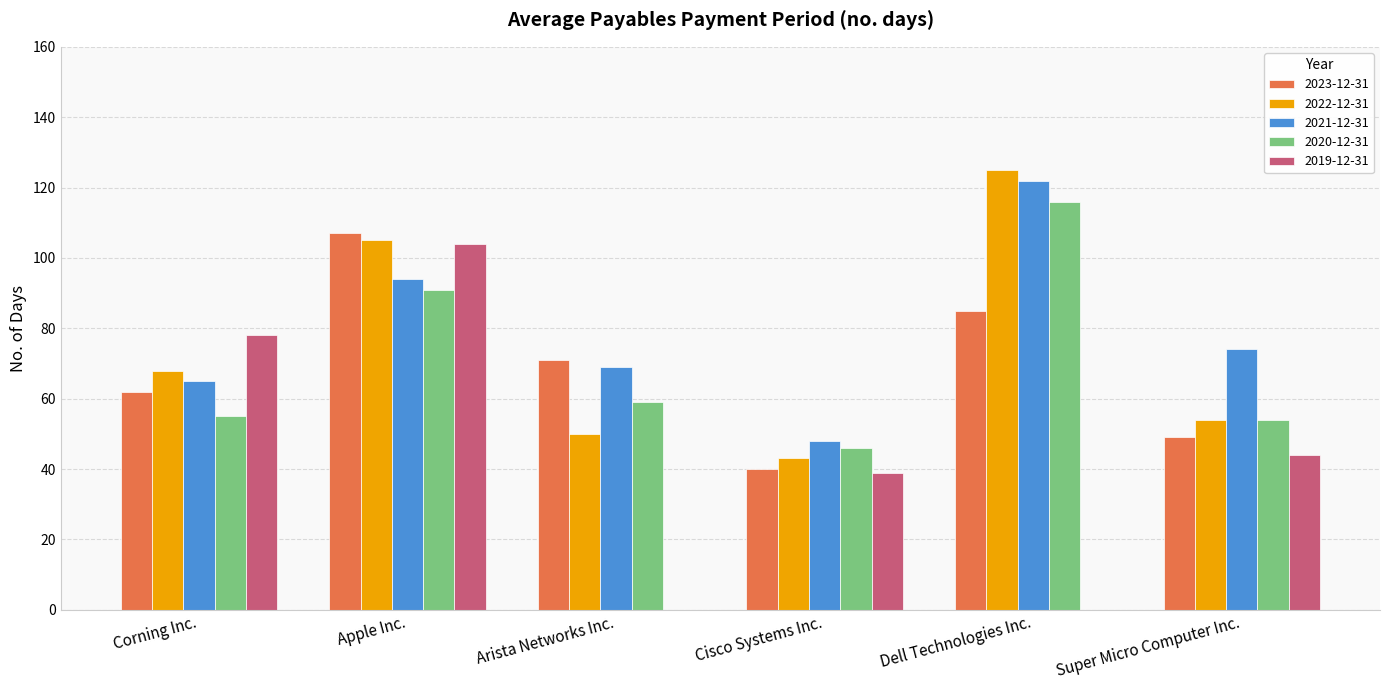

What is the sum of all 2022-12-31 values?

445